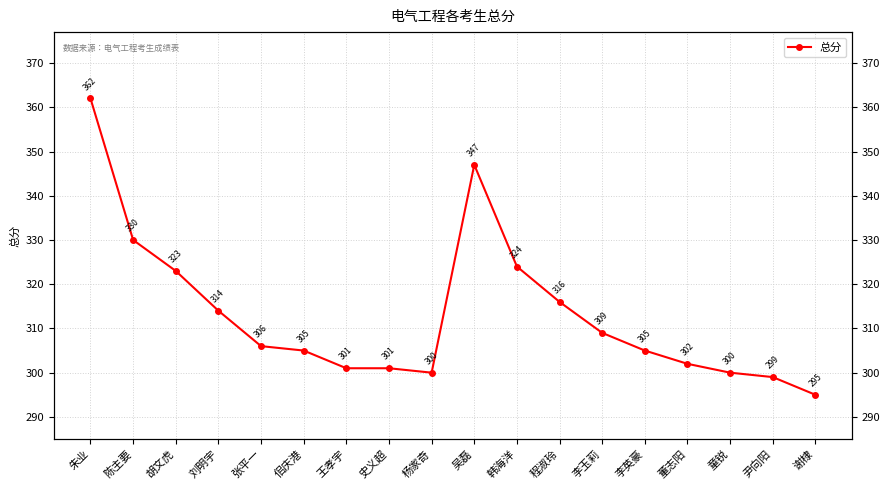

What is the sum of all values?

5639